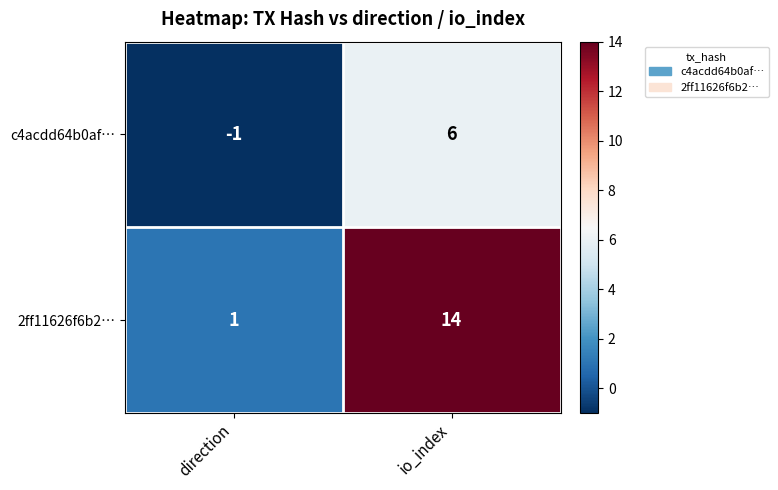

Reading left to right, extract all data points from this chart.

c4acdd64b0af…: direction=-1	io_index=6
2ff11626f6b2…: direction=1	io_index=14